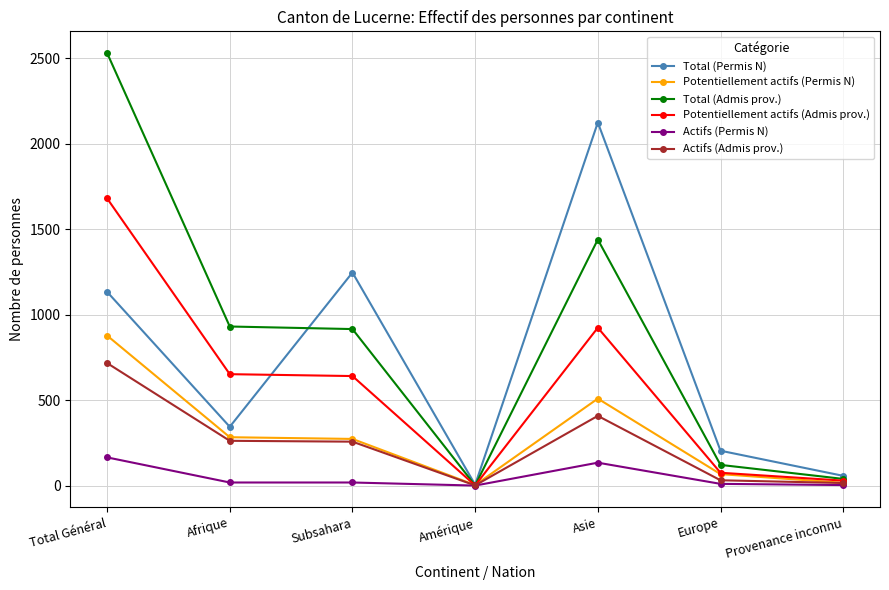

What is the label of the 4th point from the left?

Amérique